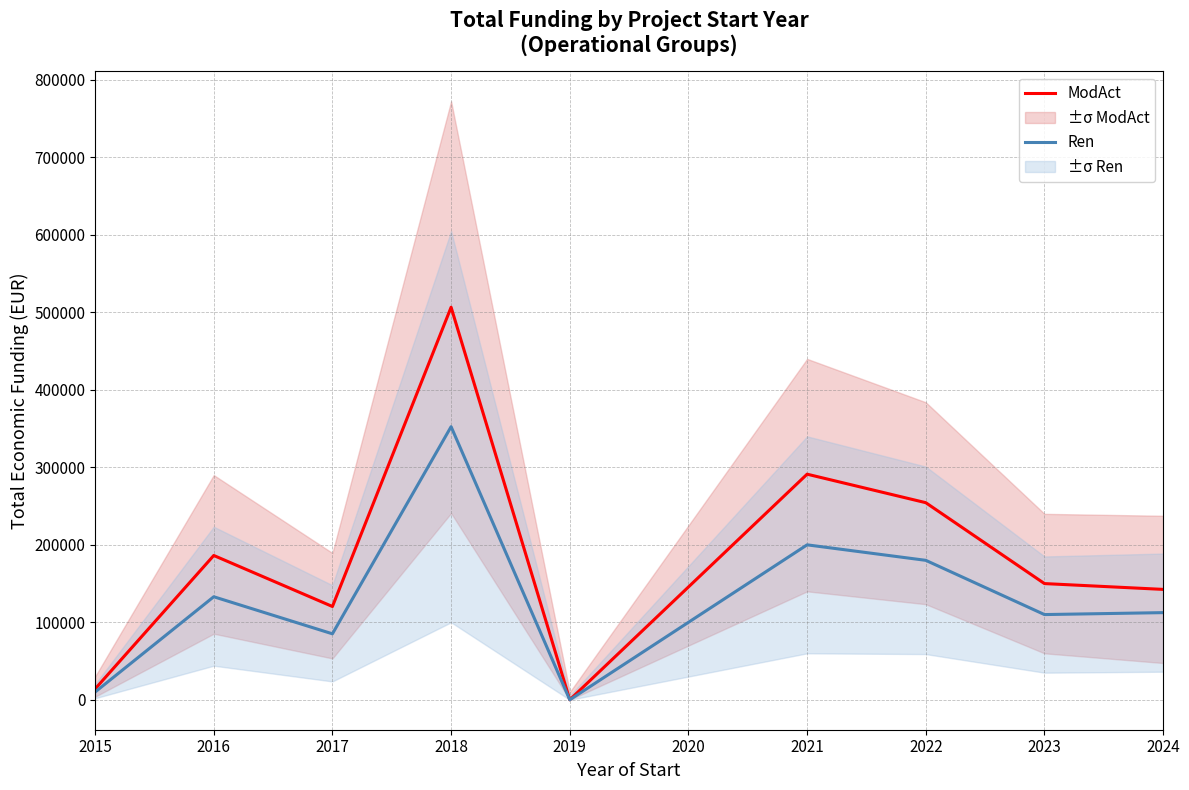

True or false: Ren and ModAct intersect in this chart.

False